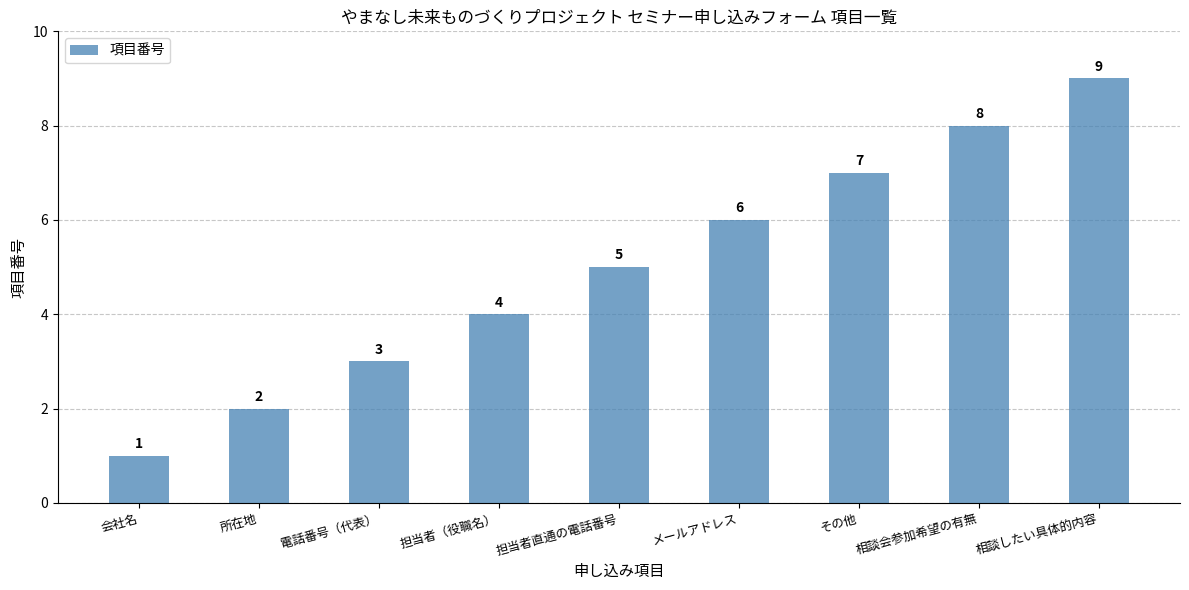

Which label corresponds to the largest value in the chart?

相談したい具体的内容